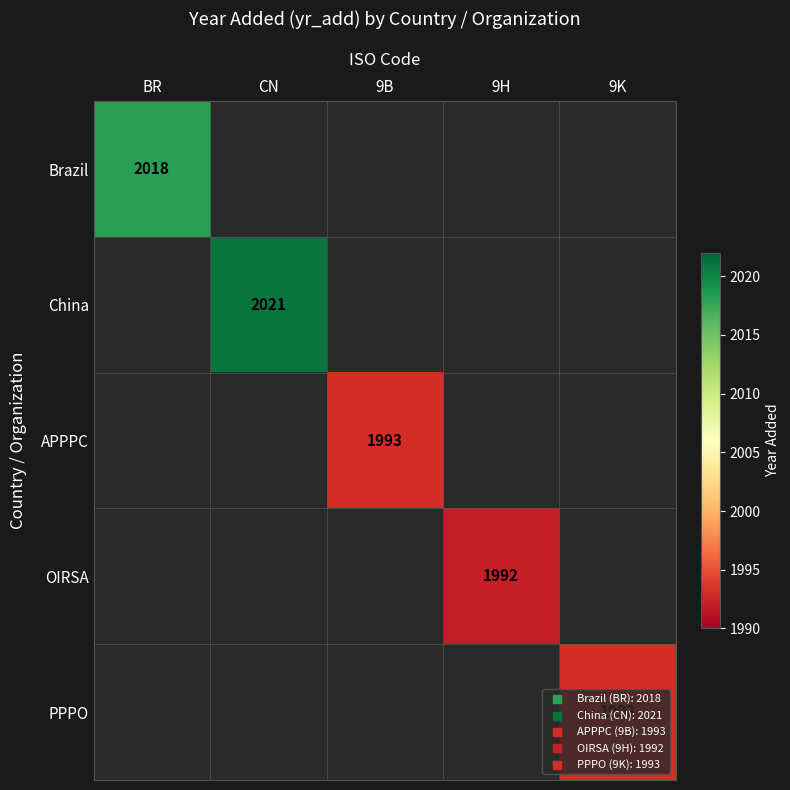

How many series are shown in this chart?

5